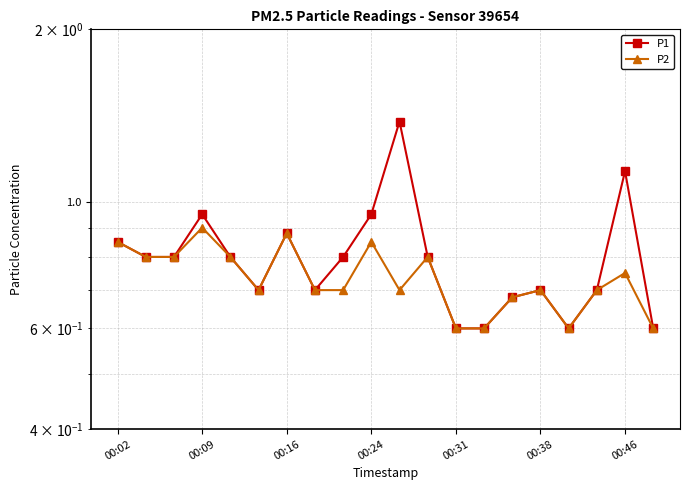

Which series changed the most between 8 and 14?

P1